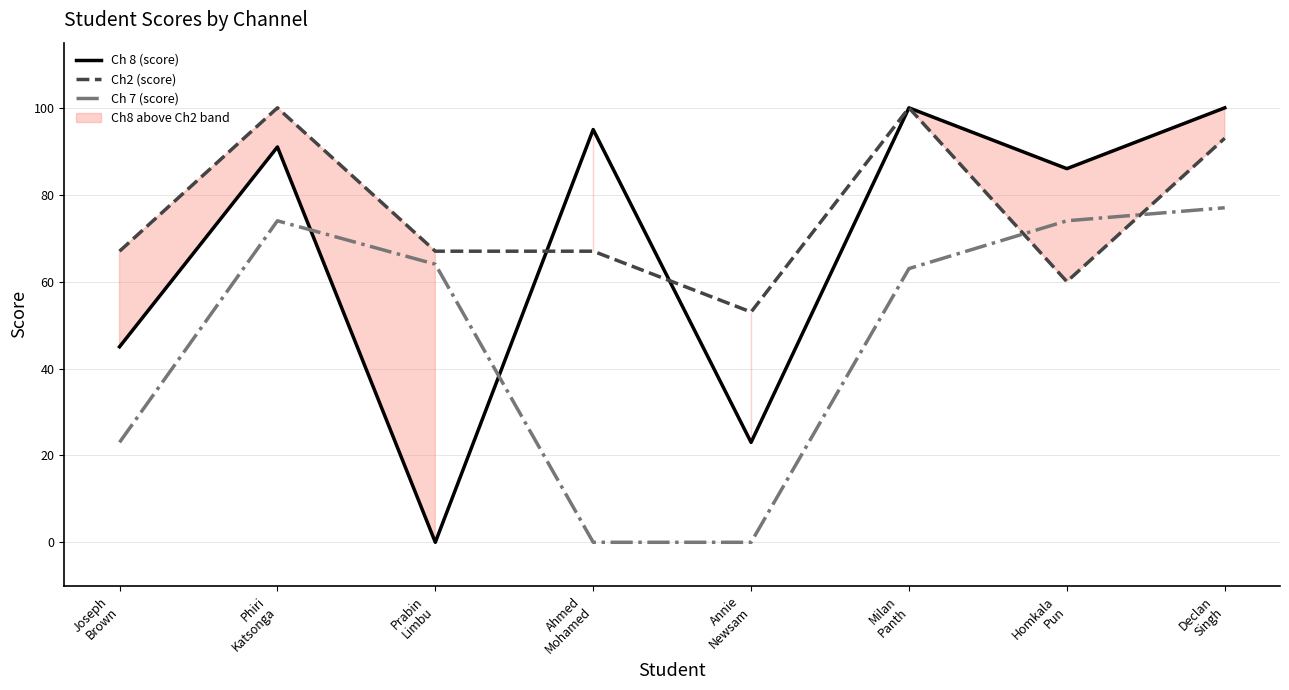

Which series changed the most between Ahmed
Mohamed and Annie
Newsam?

Ch 8 (score)